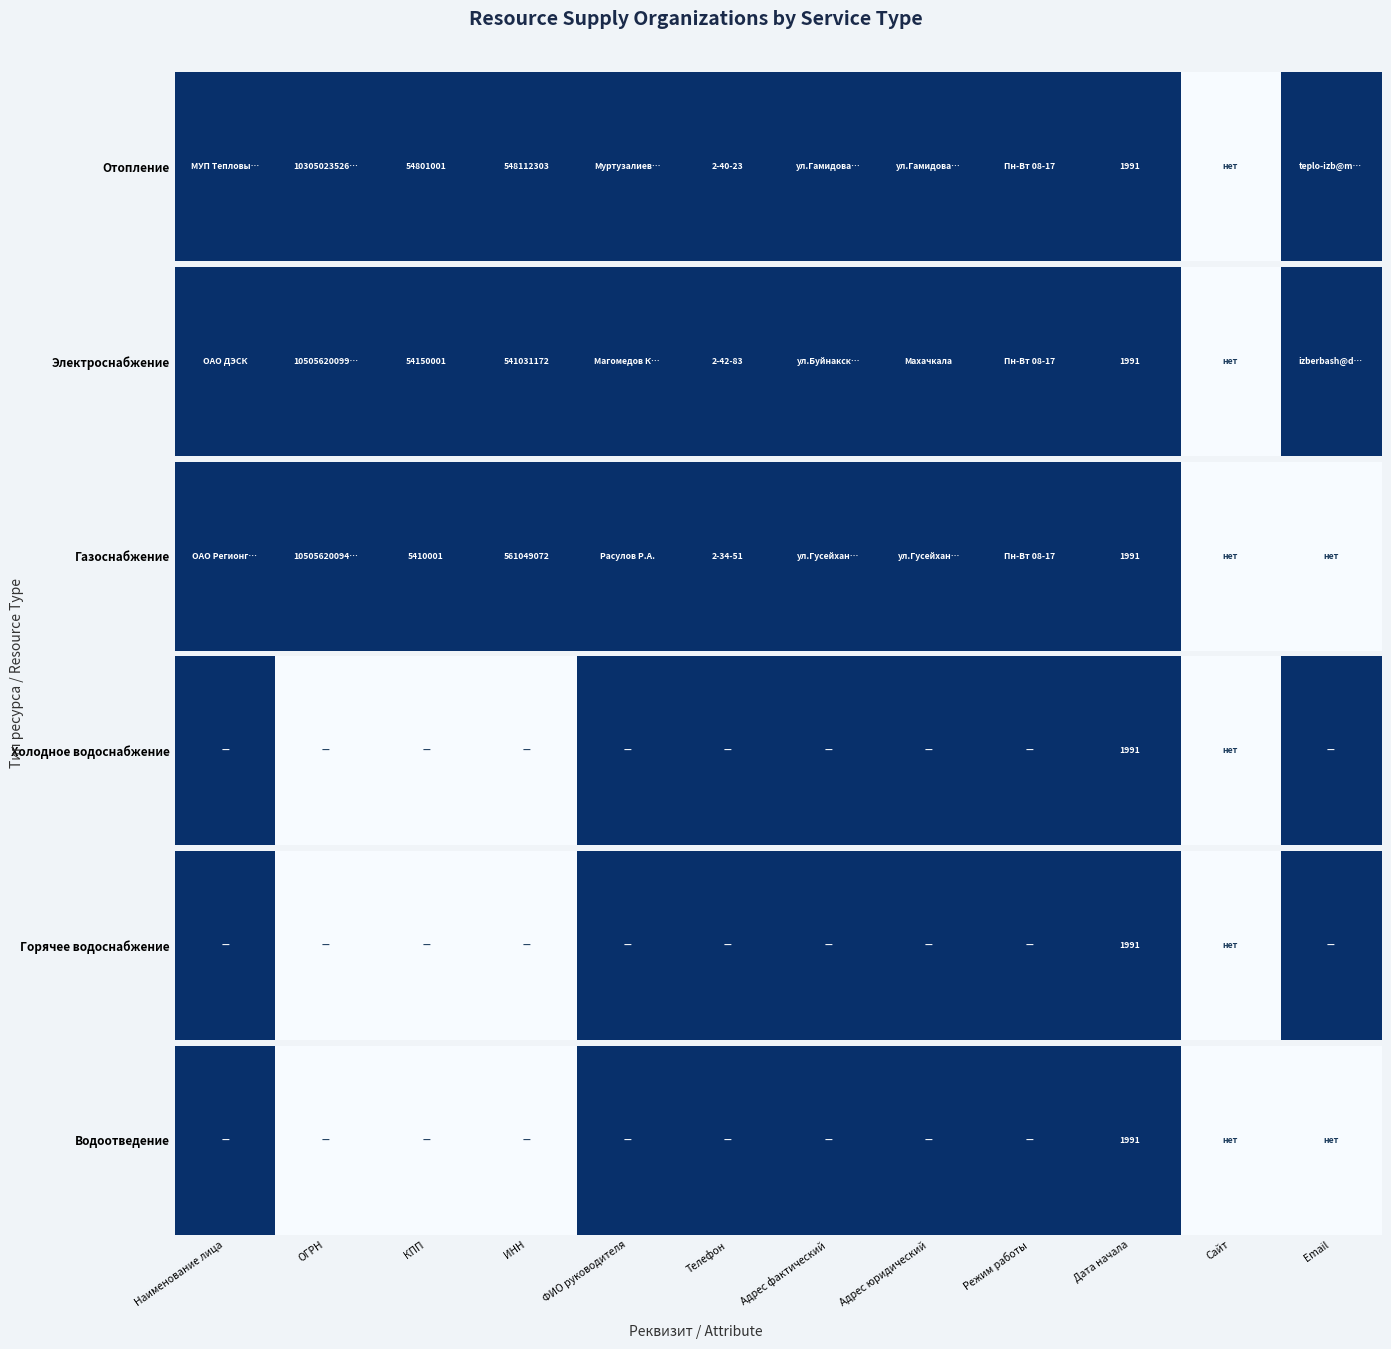

Count the number of categories in the chart.

12